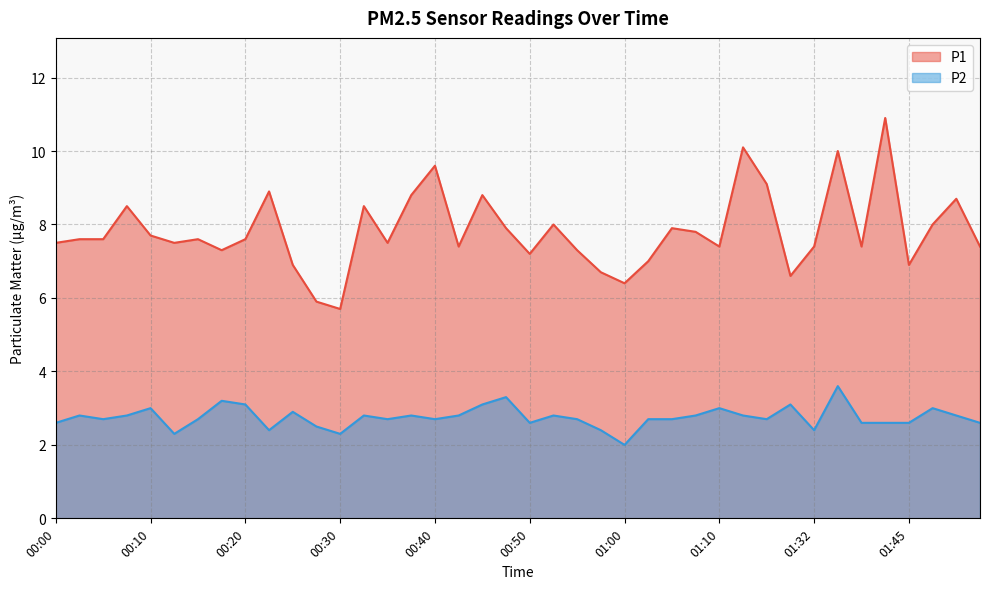

Which label corresponds to the largest value in the chart?

01:42